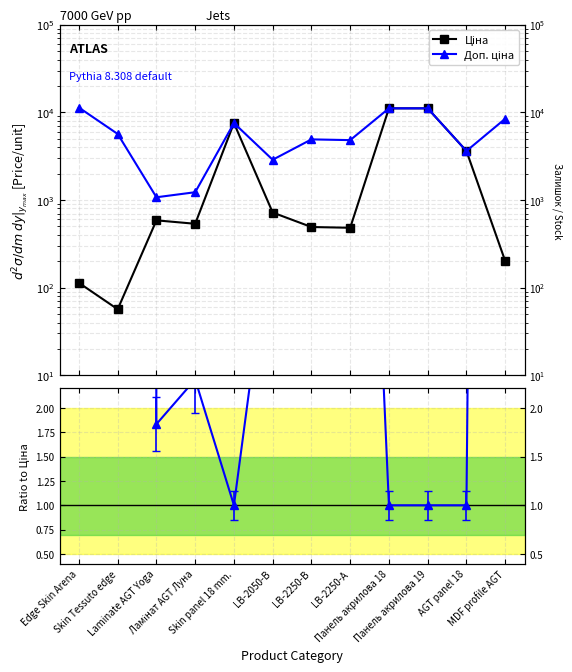

Reading left to right, transcribe all the data shown in this chart.

Ціна: Edge Skin Arena=113.3	Skin Tessuto edge=56.7	Laminate AGT Yoga=586.0	Ламінат AGT Луна=535.4	Skin panel 18 mm.=7545.9	LB-2050-В=719.6	LB-2250-В=491.7	LB-2250-А=482.1	Панель акрилова 18=11113.6	Панель акрилова 19=11113.6	AGT panel 18=3622.2	MDF profile AGT=201.3
Доп. ціна: Edge Skin Arena=11334.0	Skin Tessuto edge=5667.0	Laminate AGT Yoga=1074.5	Ламінат AGT Луна=1227.2	Skin panel 18 mm.=7545.9	LB-2050-В=2878.5	LB-2250-В=4917.4	LB-2250-А=4821.4	Панель акрилова 18=11113.6	Панель акрилова 19=11113.6	AGT panel 18=3622.2	MDF profile AGT=8456.7
Доп. ціна / Ціна: Edge Skin Arena=100.0	Skin Tessuto edge=100.0	Laminate AGT Yoga=1.8	Ламінат AGT Луна=2.3	Skin panel 18 mm.=1.0	LB-2050-В=4.0	LB-2250-В=10.0	LB-2250-А=10.0	Панель акрилова 18=1.0	Панель акрилова 19=1.0	AGT panel 18=1.0	MDF profile AGT=42.0